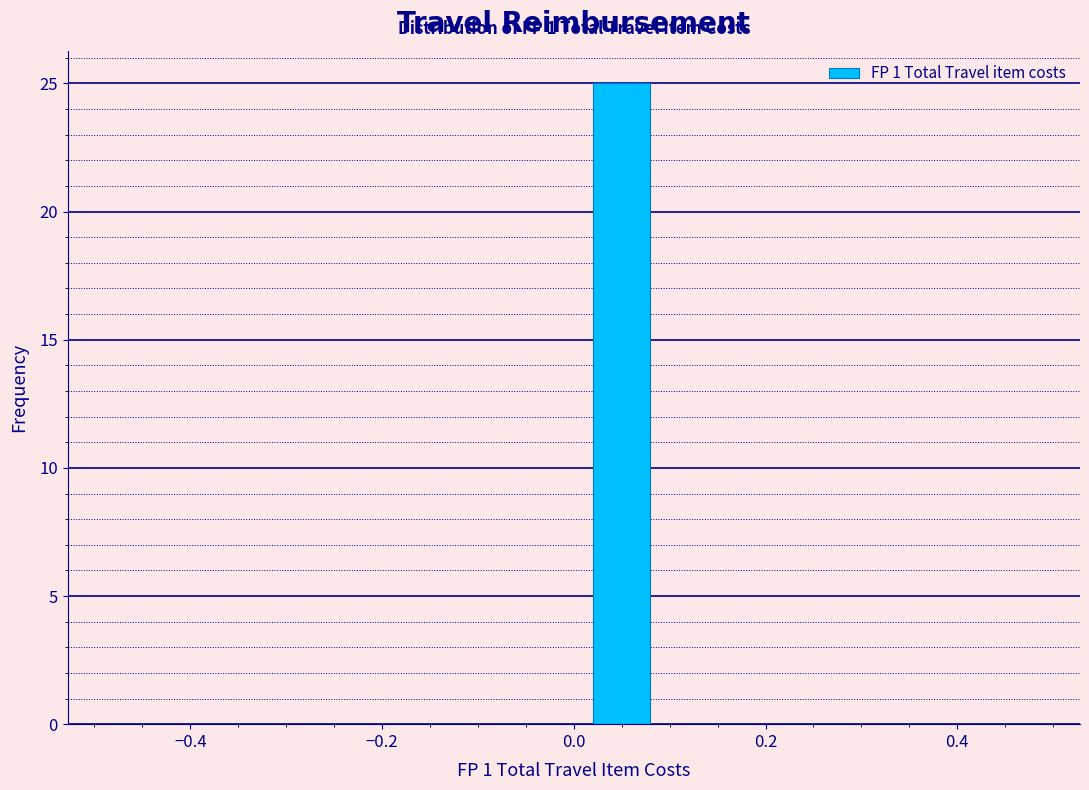

Which range on the x-axis has the tallest bar?

0.0 to 0.1